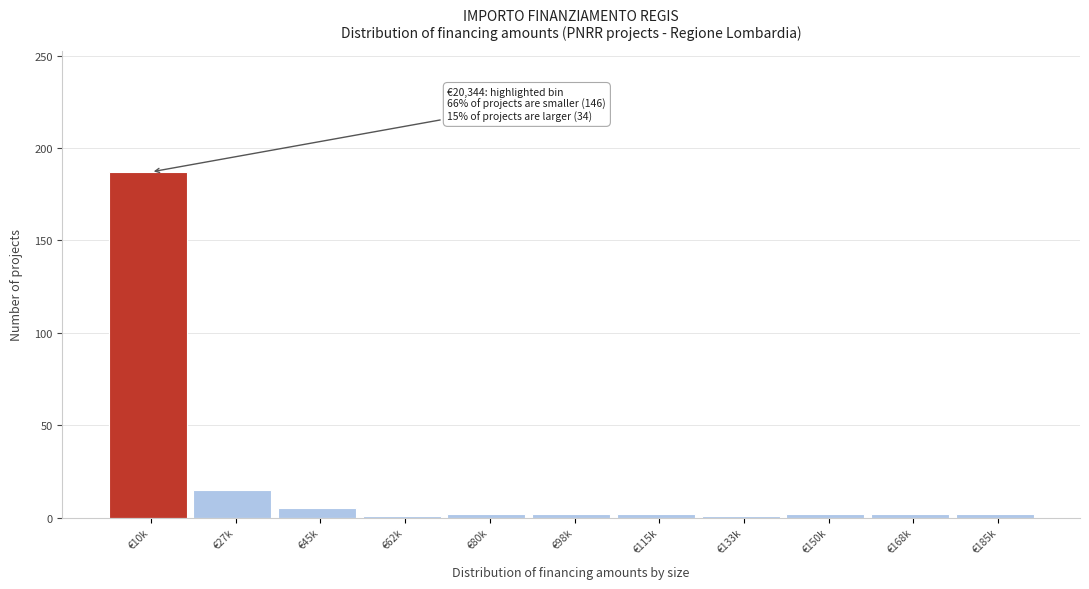

What is the label of the 11th bar from the left?

€185k